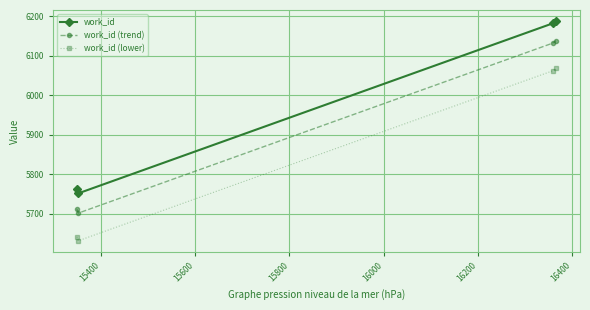

Reading left to right, transcribe all the data shown in this chart.

work_id: 5762	5752	6182	6188
work_id (trend): 5712	5702	6132	6138
work_id (lower): 5642	5632	6062	6068